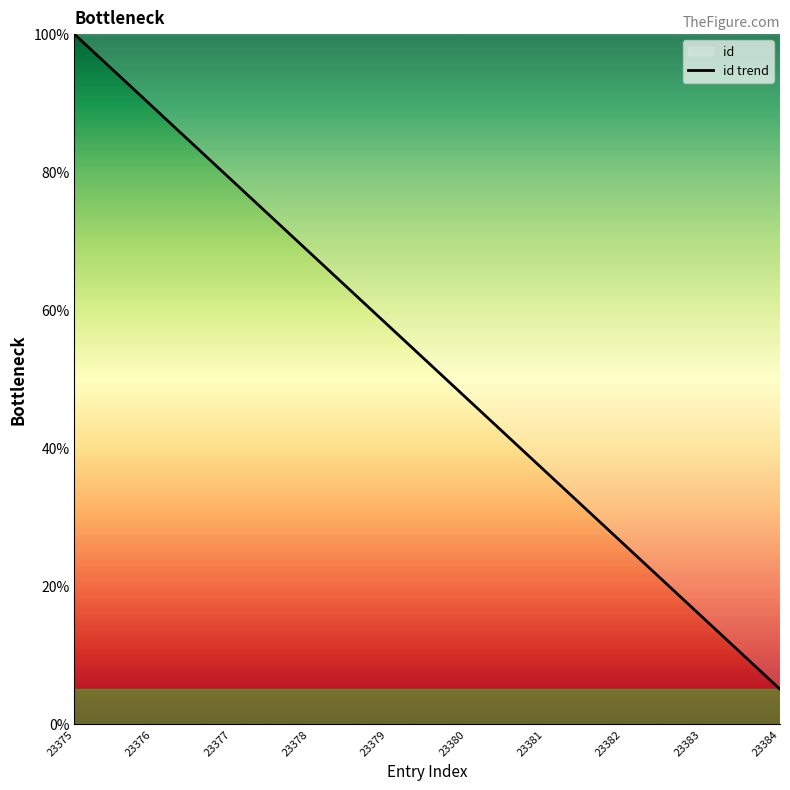

What is the value of the 2nd point from the left?

89.4